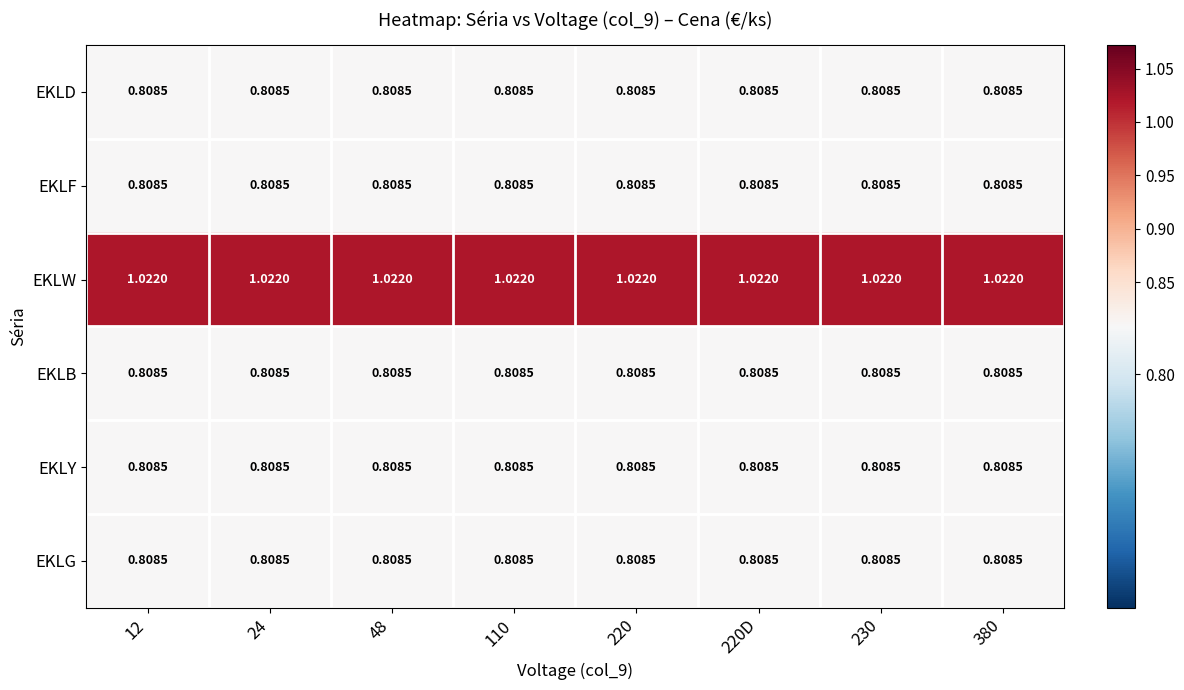

What is the difference between the highest and lowest values at 230?

0.2